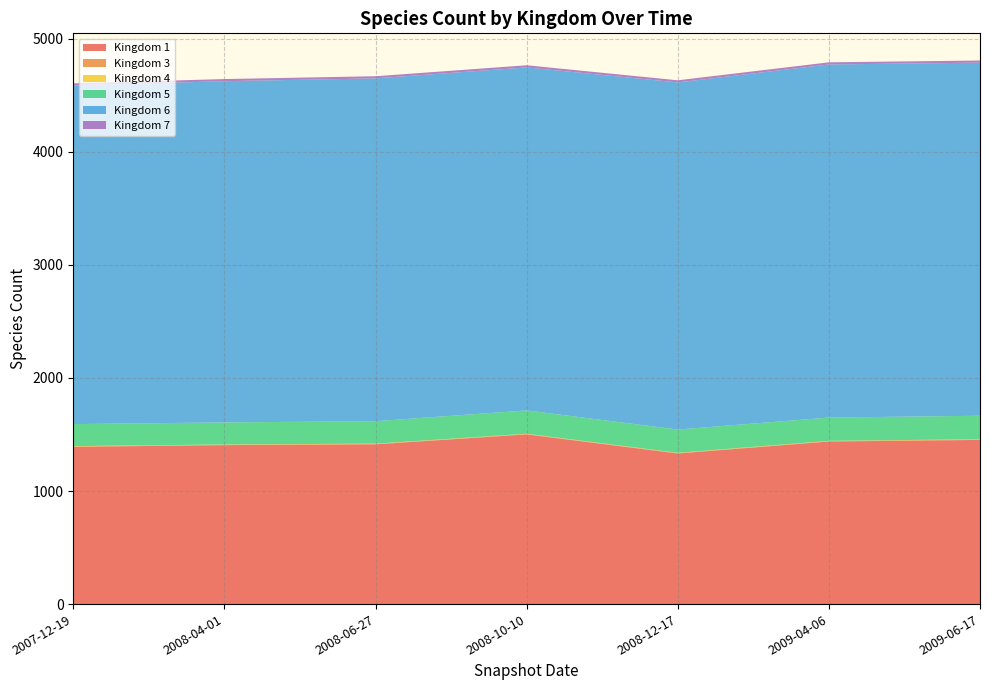

Reading left to right, transcribe all the data shown in this chart.

1: 1391	1406	1413	1501	1332	1438	1452
3: 4	4	4	4	4	4	4
4: 2	2	2	2	2	2	2
5: 195	195	199	206	206	206	208
6: 2995	3018	3032	3034	3070	3123	3123
7: 19	19	19	19	19	19	19